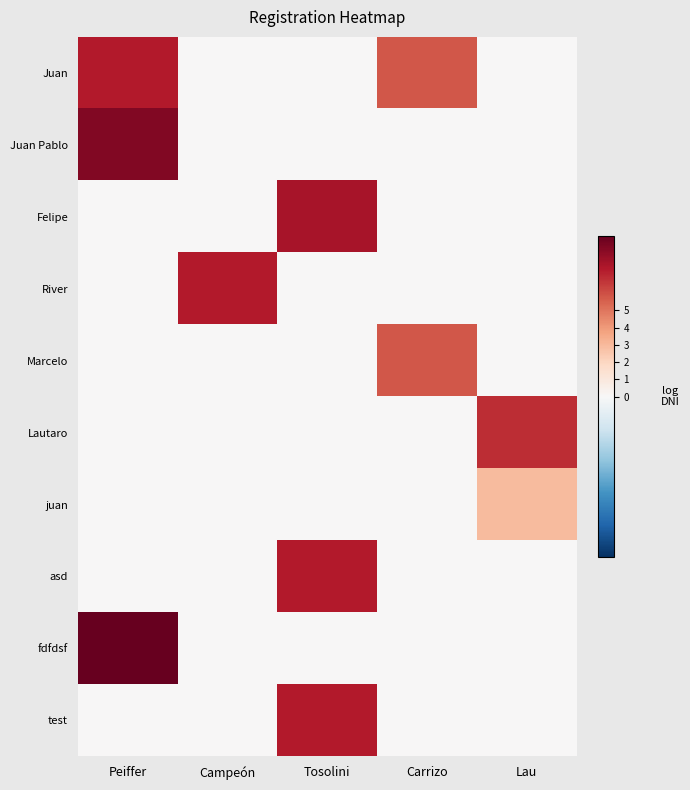

List the series in order of their peak value, lowest first.

juan, Marcelo, Lautaro, test, asd, Juan, River, Felipe, Juan Pablo, fdfdsf